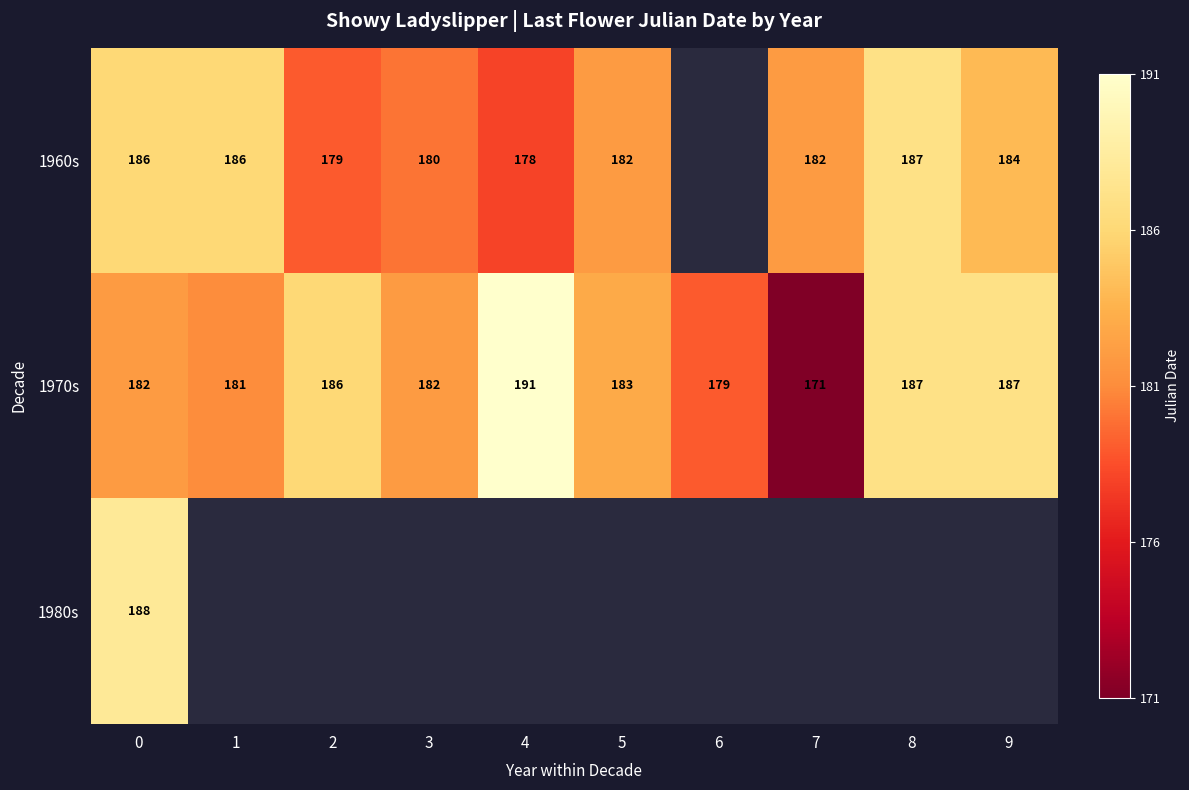

How many categories are shown in the chart?

10